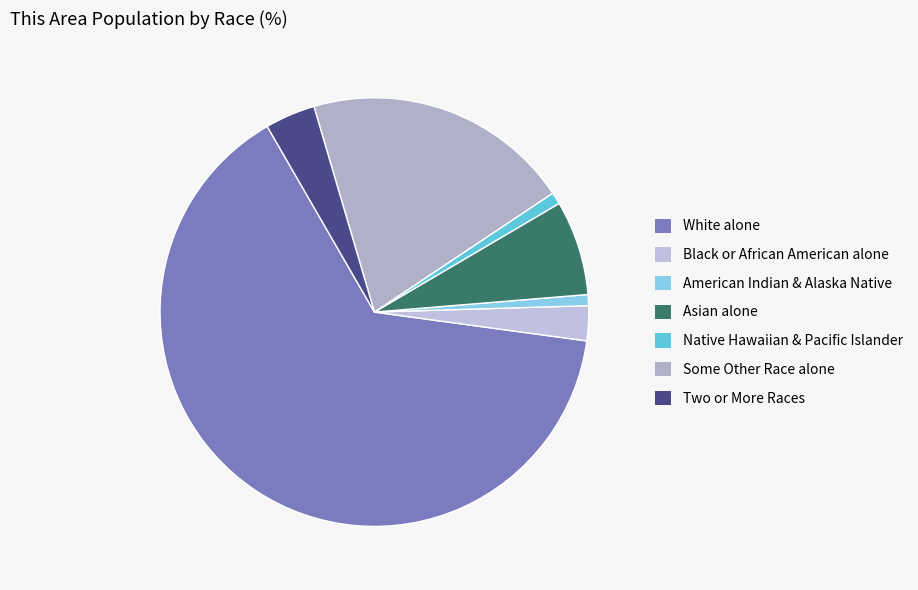

Is it true that Asian alone is 1% of the pie?

False